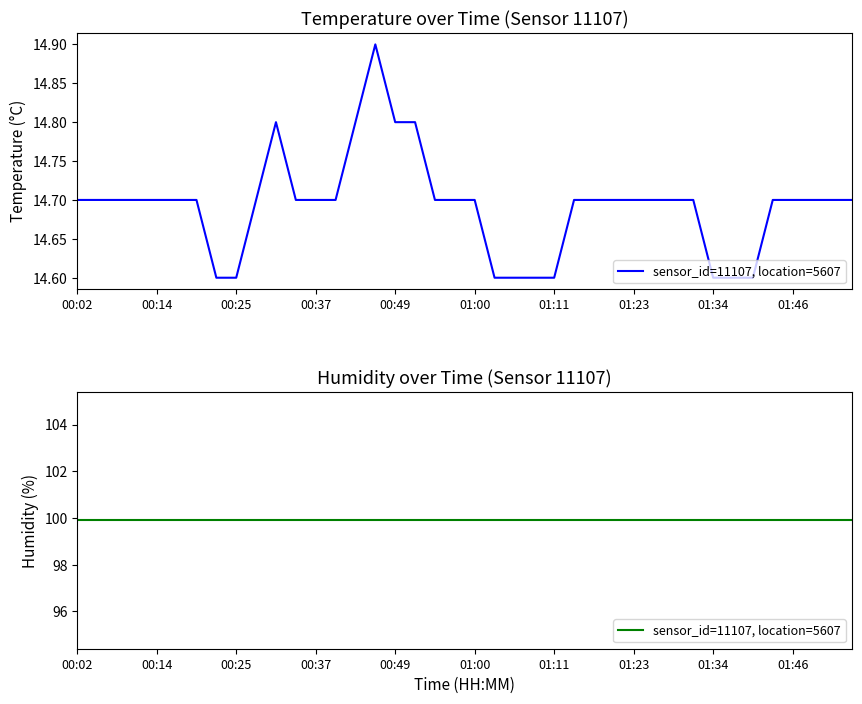

Reading right to left, what are all the values shown in this chart?

01:54=14.7	01:51=14.7	01:48=14.7	01:46=14.7	01:43=14.7	01:40=14.6	01:37=14.6	01:34=14.6	01:31=14.7	01:28=14.7	01:26=14.7	01:23=14.7	01:20=14.7	01:17=14.7	01:14=14.7	01:11=14.6	01:08=14.6	01:06=14.6	01:03=14.6	01:00=14.7	00:57=14.7	00:54=14.7	00:51=14.8	00:49=14.8	00:46=14.9	00:43=14.8	00:40=14.7	00:37=14.7	00:34=14.7	00:31=14.8	00:28=14.7	00:25=14.6	00:22=14.6	00:19=14.7	00:16=14.7	00:14=14.7	00:10=14.7	00:08=14.7	00:05=14.7	00:02=14.7